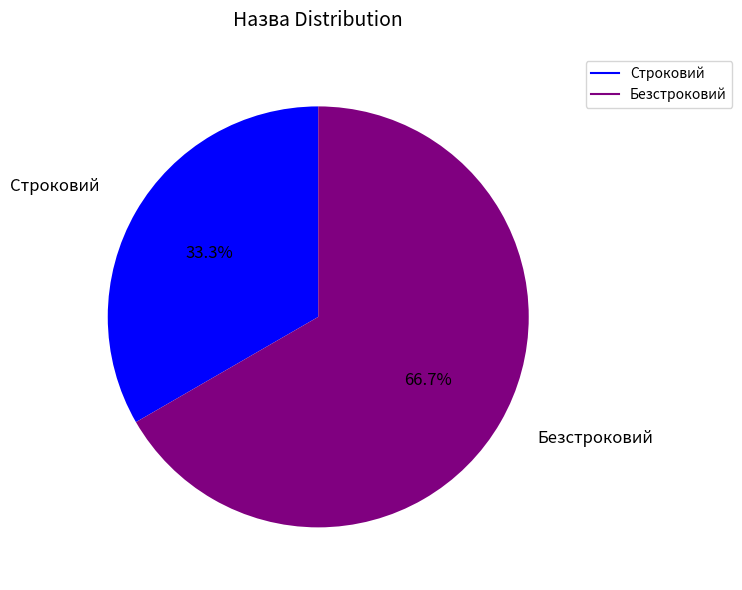

Is there any slice that represents more than half of the pie?

Yes